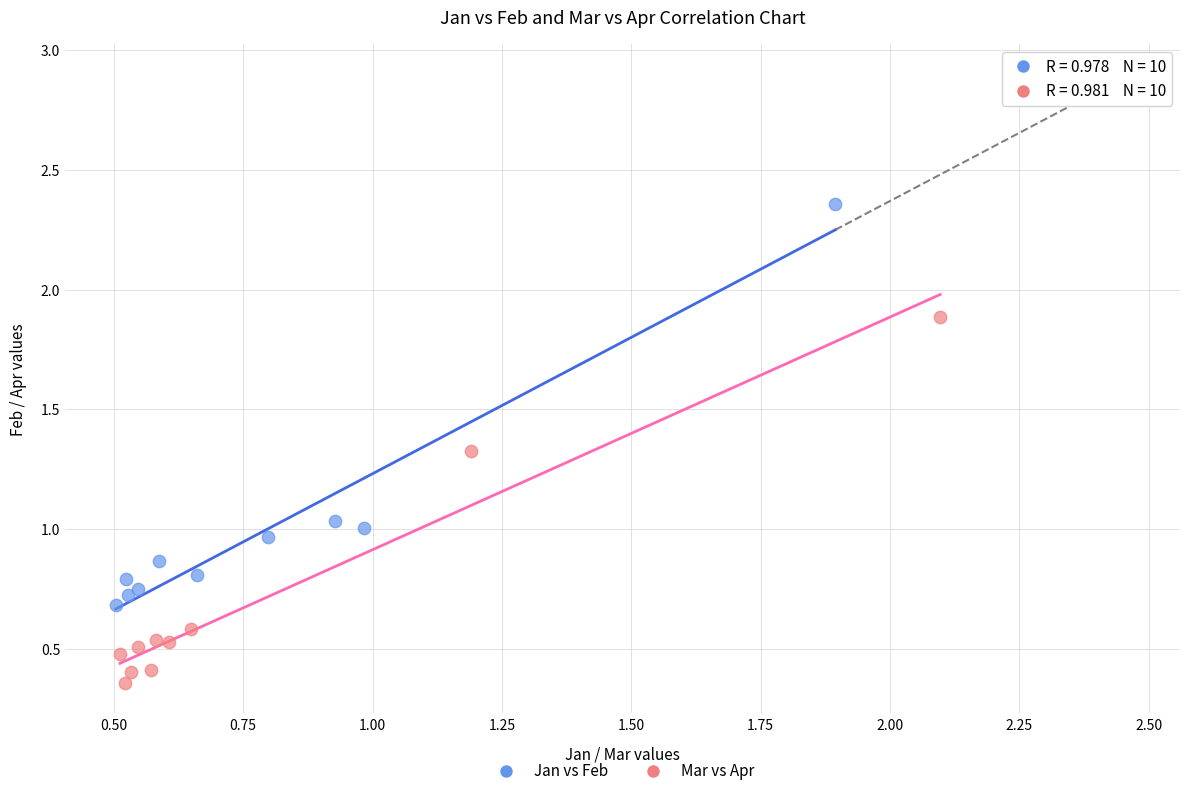

Which series contains the lowest Y value?

Mar vs Apr